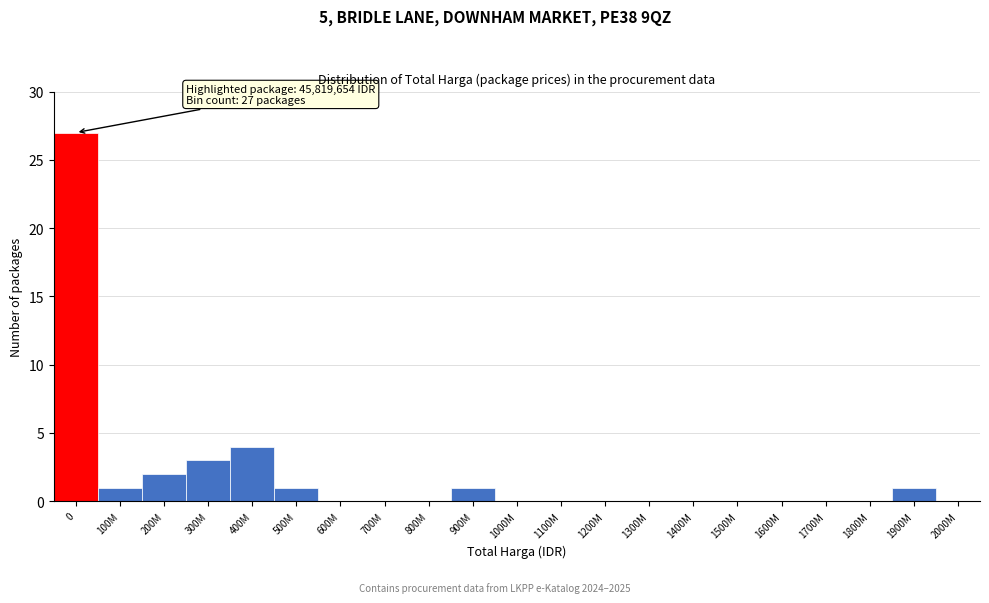

Reading right to left, what are all the values shown in this chart?

2000M=0	1900M=1	1800M=0	1700M=0	1600M=0	1500M=0	1400M=0	1300M=0	1200M=0	1100M=0	1000M=0	900M=1	800M=0	700M=0	600M=0	500M=1	400M=4	300M=3	200M=2	100M=1	0=27